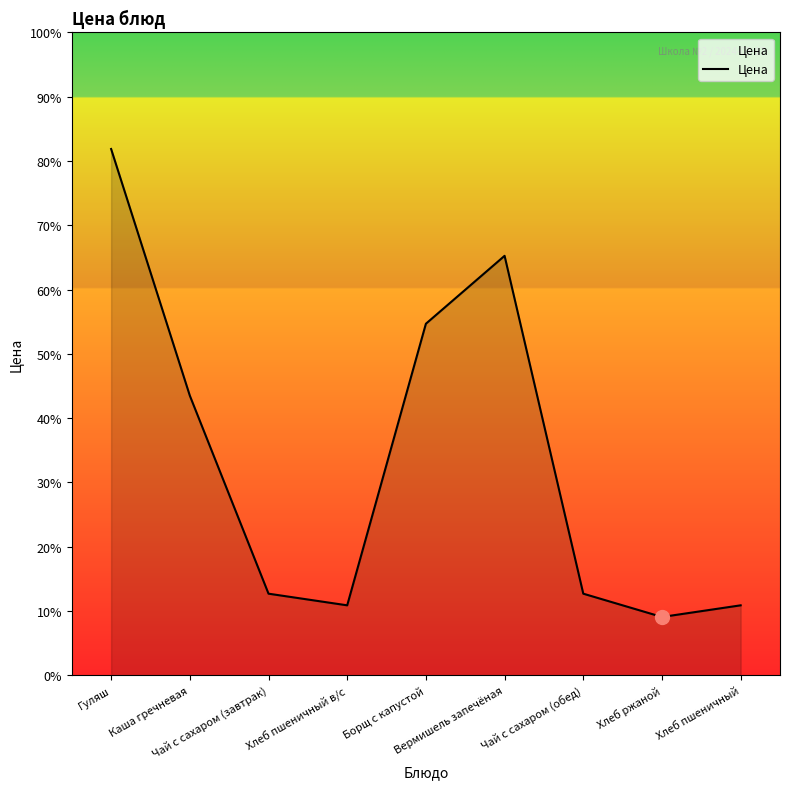

What is the change in value from Гуляш to Чай с сахаром (обед)?

-38.2